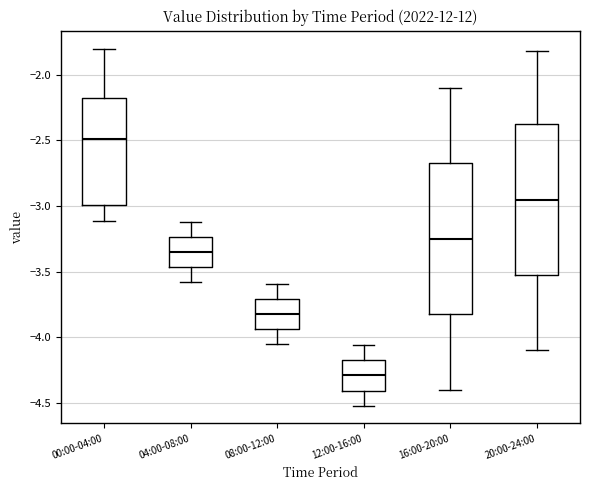

Reading left to right, transcribe this box plot: for each box, give where its median line is, the range the box spans, and where its two whiskers end, as read against the y-axis. The values are not printed on the chart, so give them approximately, as read against the axis.

00:00-04:00: median -2.50, box -3.00 to -2.15, whiskers -3.10 to -1.80
04:00-08:00: median -3.35, box -3.45 to -3.25, whiskers -3.60 to -3.10
08:00-12:00: median -3.80, box -3.95 to -3.70, whiskers -4.05 to -3.60
12:00-16:00: median -4.30, box -4.40 to -4.15, whiskers -4.50 to -4.05
16:00-20:00: median -3.25, box -3.80 to -2.65, whiskers -4.40 to -2.10
20:00-24:00: median -2.95, box -3.50 to -2.35, whiskers -4.10 to -1.80